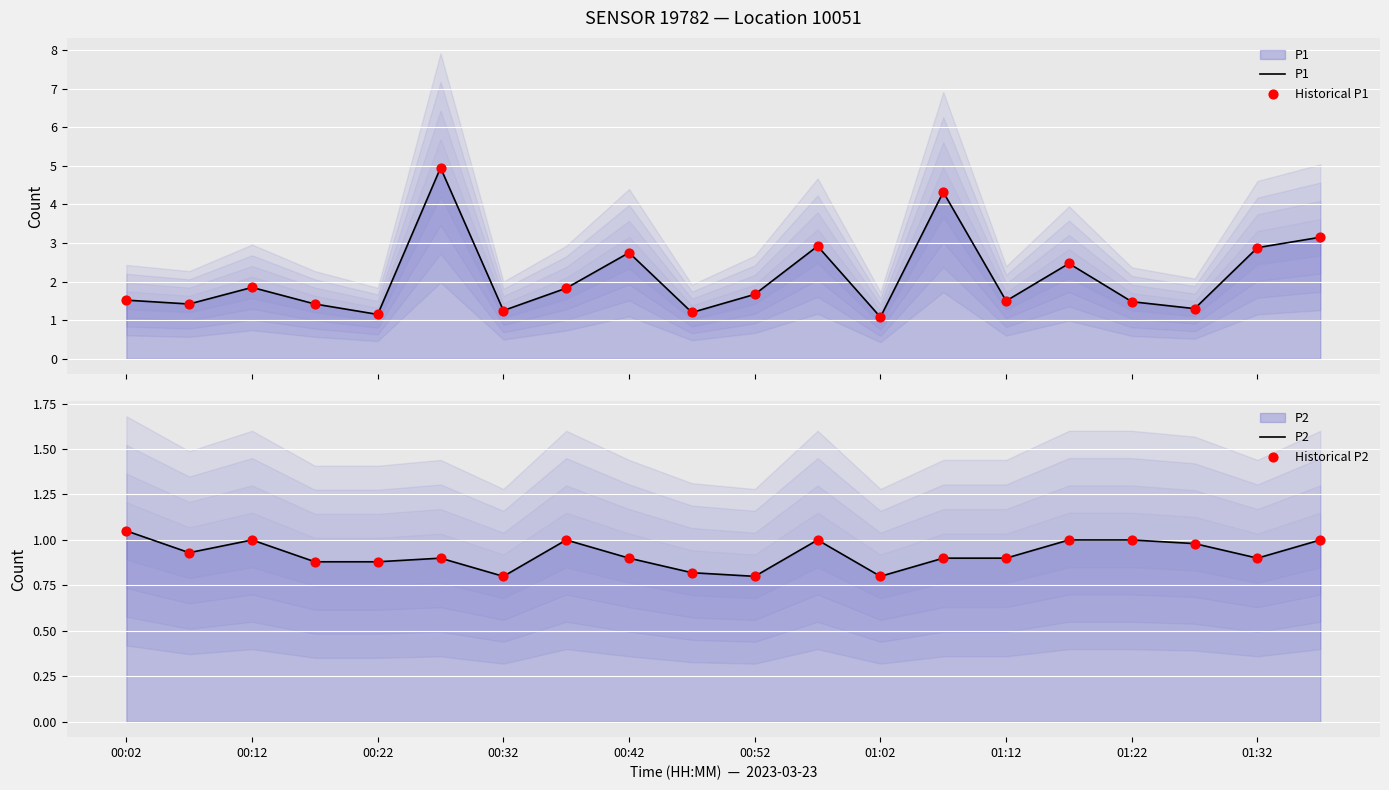

Which series has the largest total across all categories?

P1